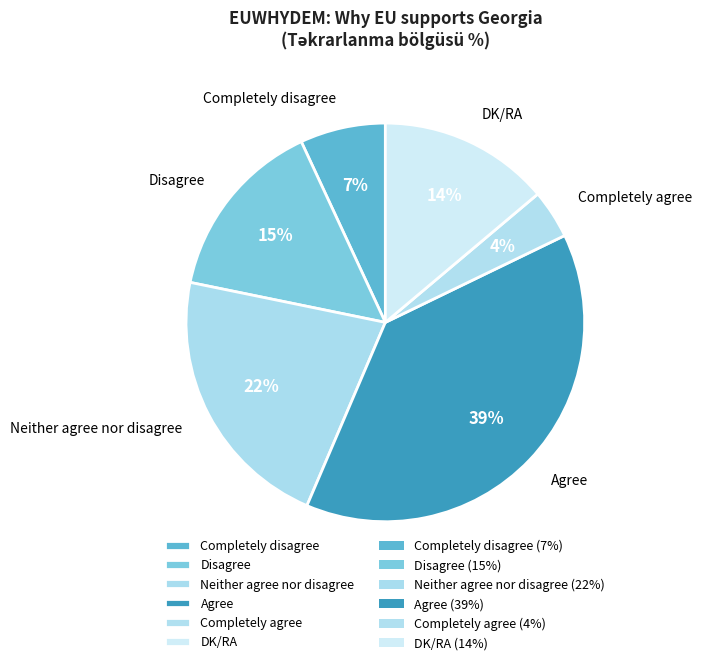

How many slices are in this pie chart?

6